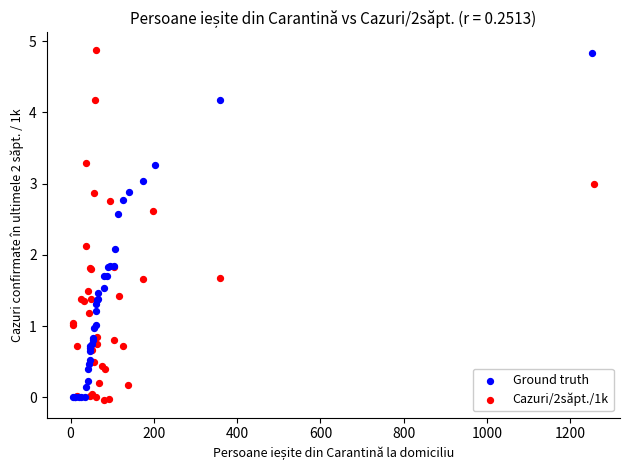

What are all the series names shown in the legend?

Ground truth, Cazuri/2săpt./1k